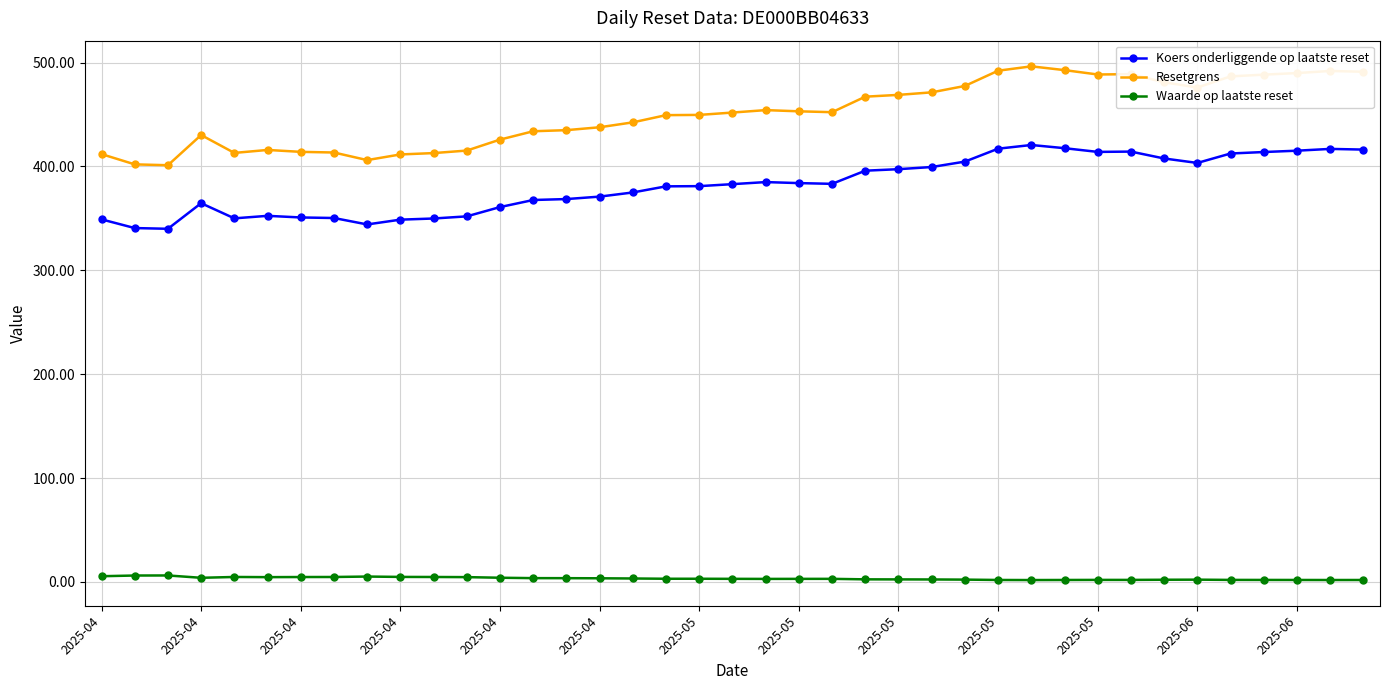

What is the difference between the maximum and minimum values in the Resetgrens series?

95.2